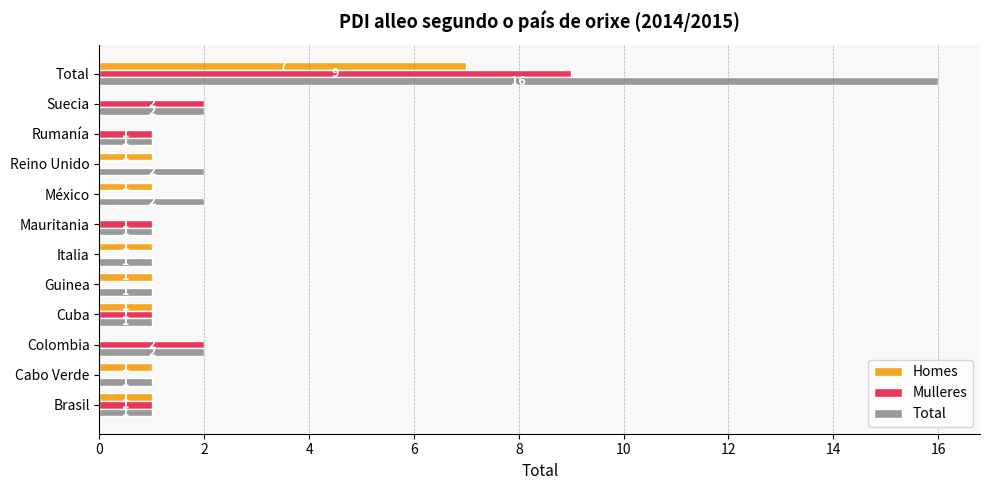

Is it true that Homes equals 1 at Italia?

True